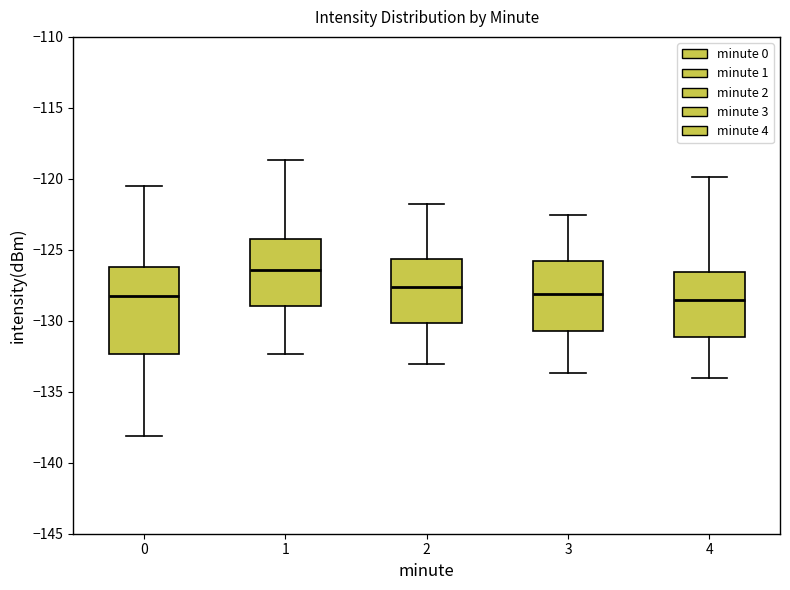

Where does the median line of the box at x = 1 sit on the y-axis? The values are not printed on the chart, so give them approximately, as read against the axis.

-126.5